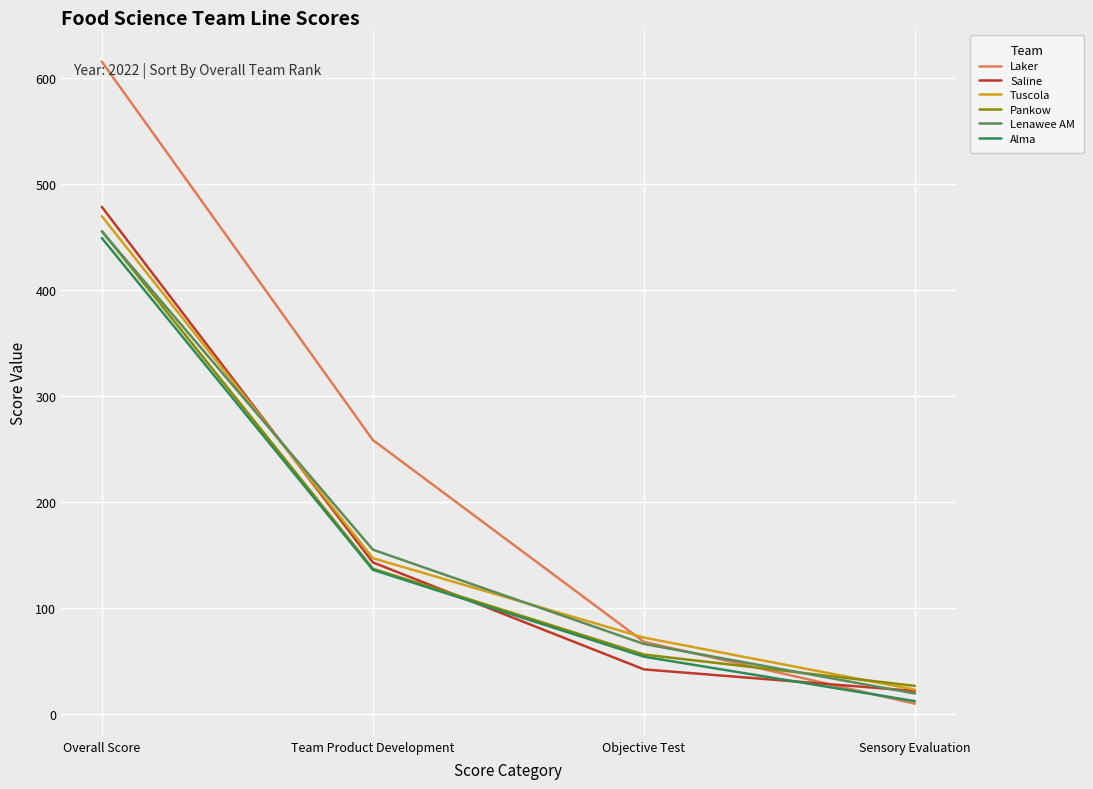

Where is Pankow nearest to the value 241?

Team Product Development